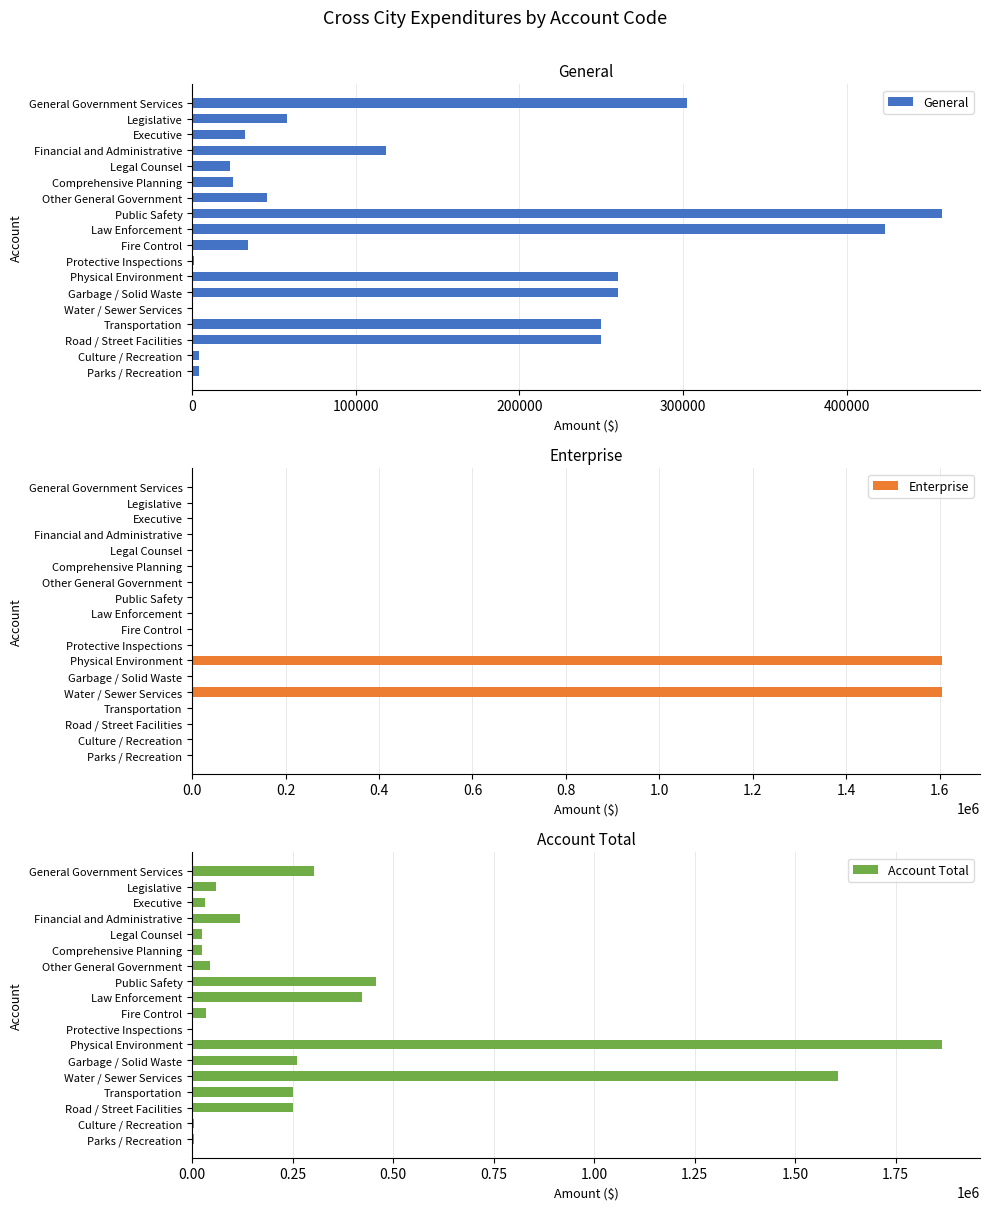

Count the number of categories in the chart.

18